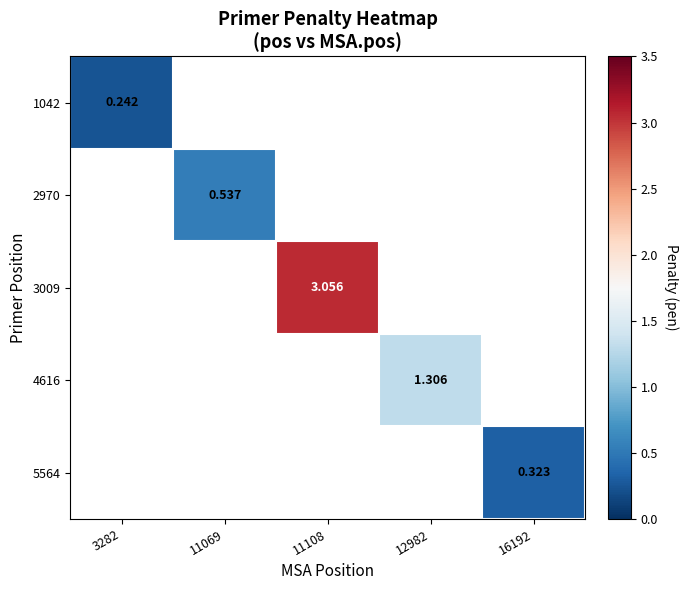

Is it true that 2970 equals 0.5 at 11069?

True